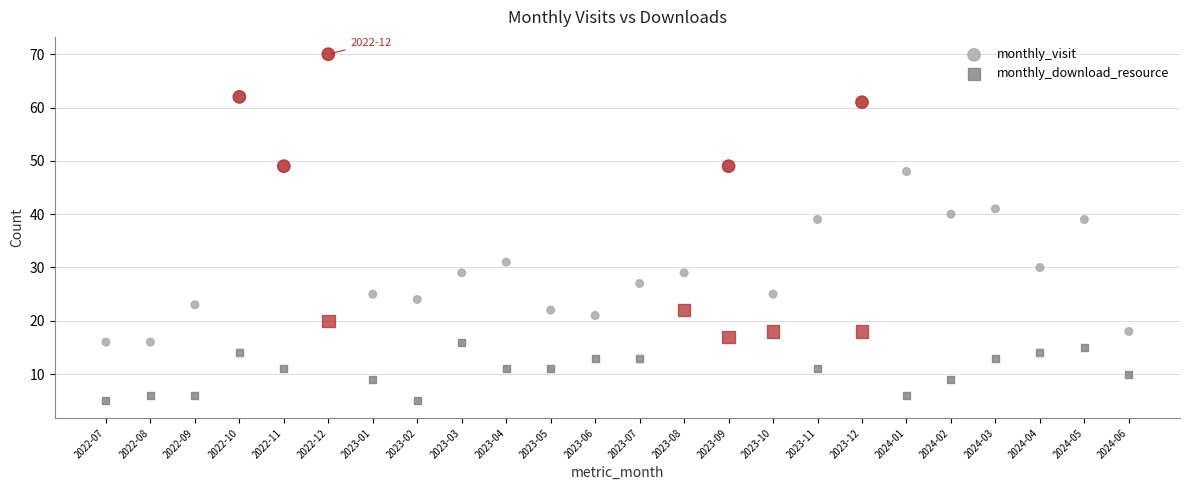

What are all the series names shown in the legend?

monthly_visit, monthly_download_resource